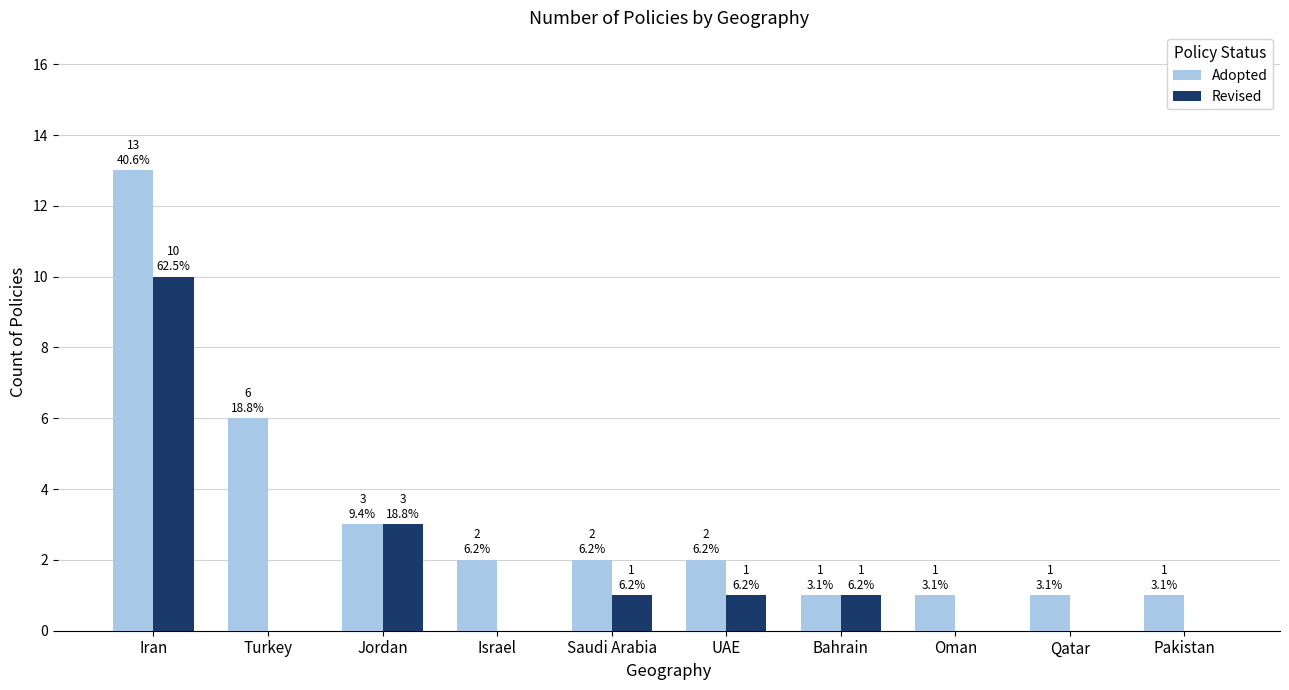

Which series changed the most between Turkey and Israel?

Adopted